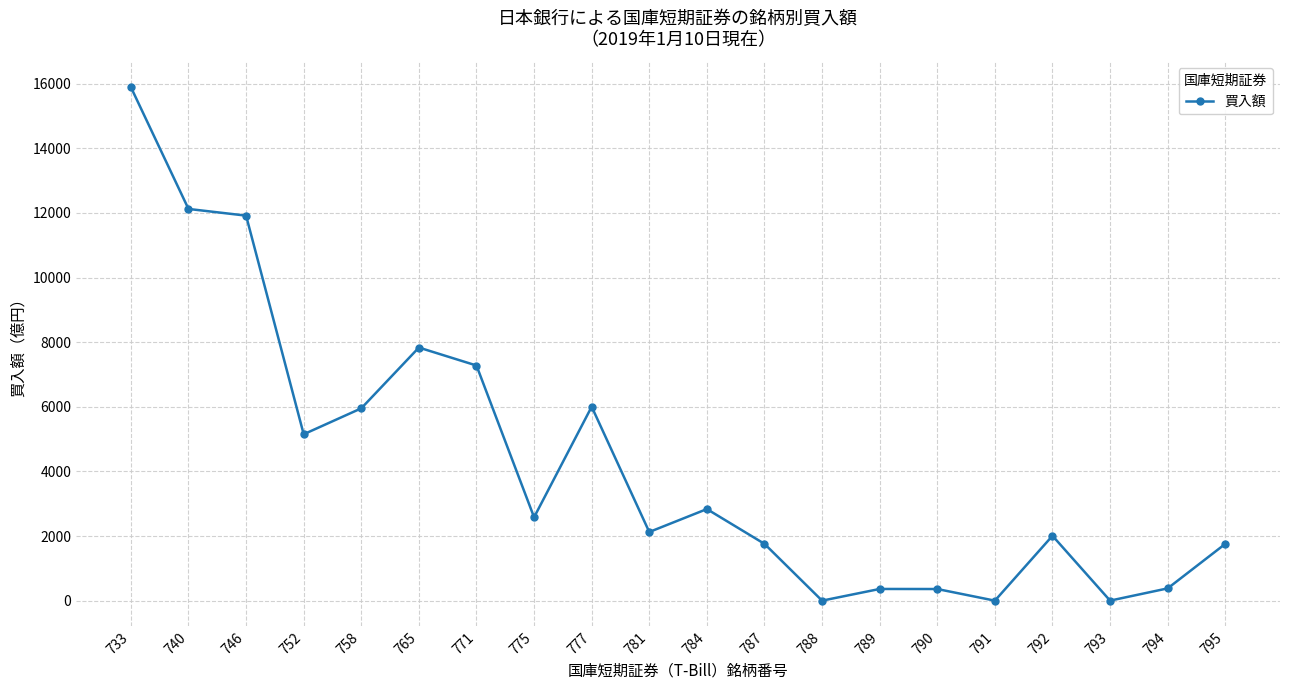

Is it true that the value at 788 is 0?

True